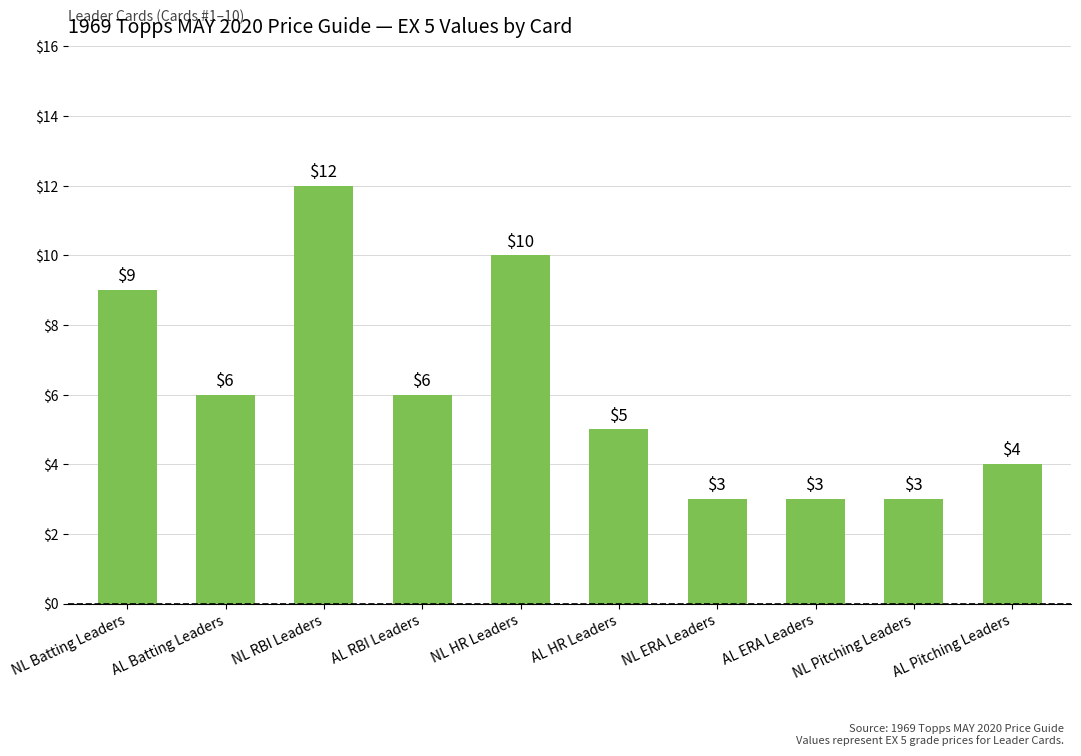

What is the value of the 8th bar from the left?

3